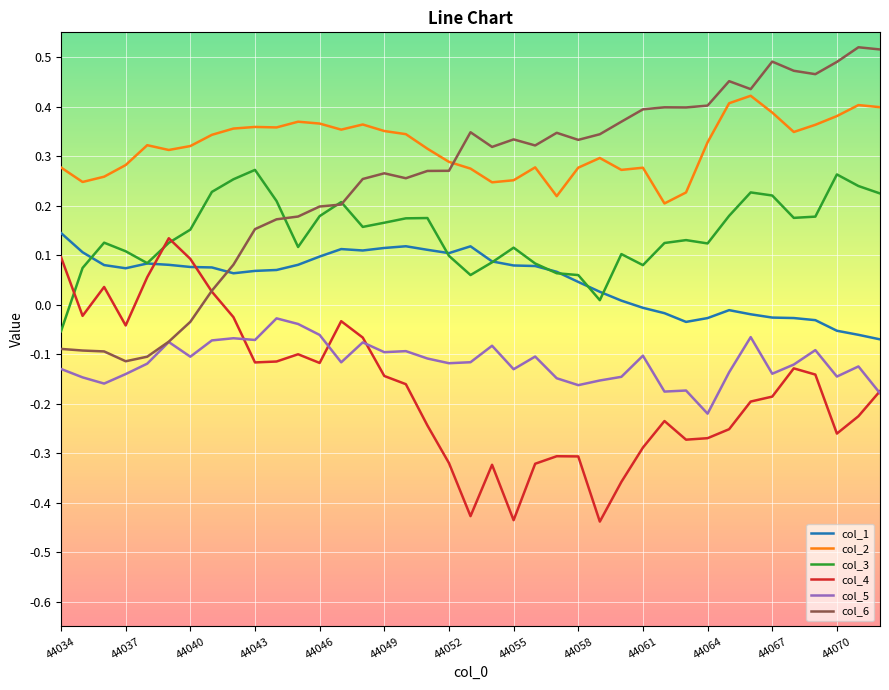

True or false: col_1 and col_5 cross at least once.

False